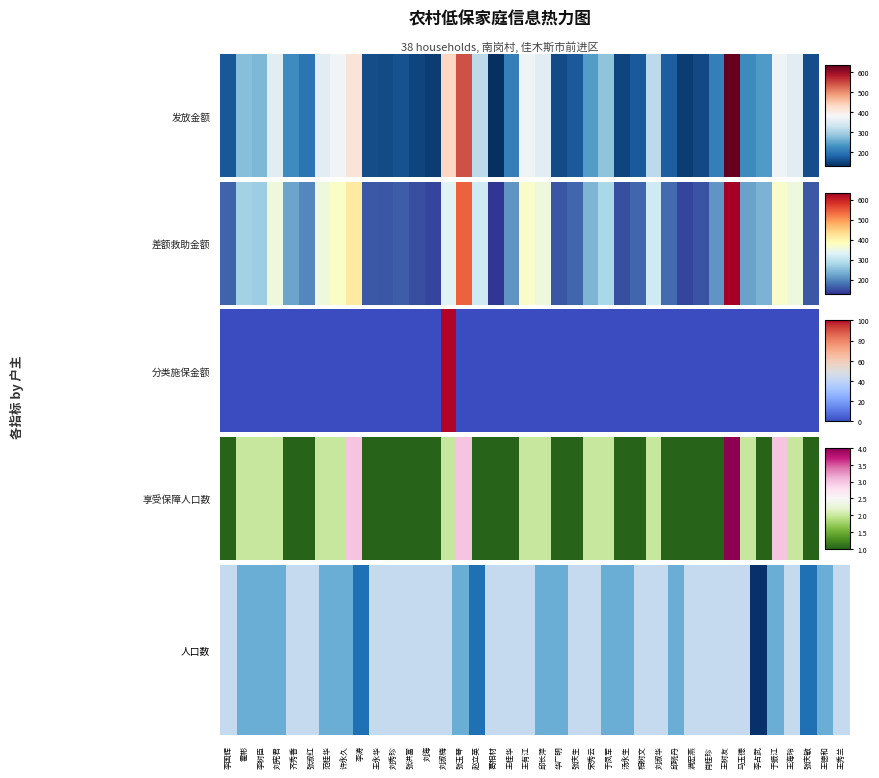

What is the minimum value shown in the chart?

0.2